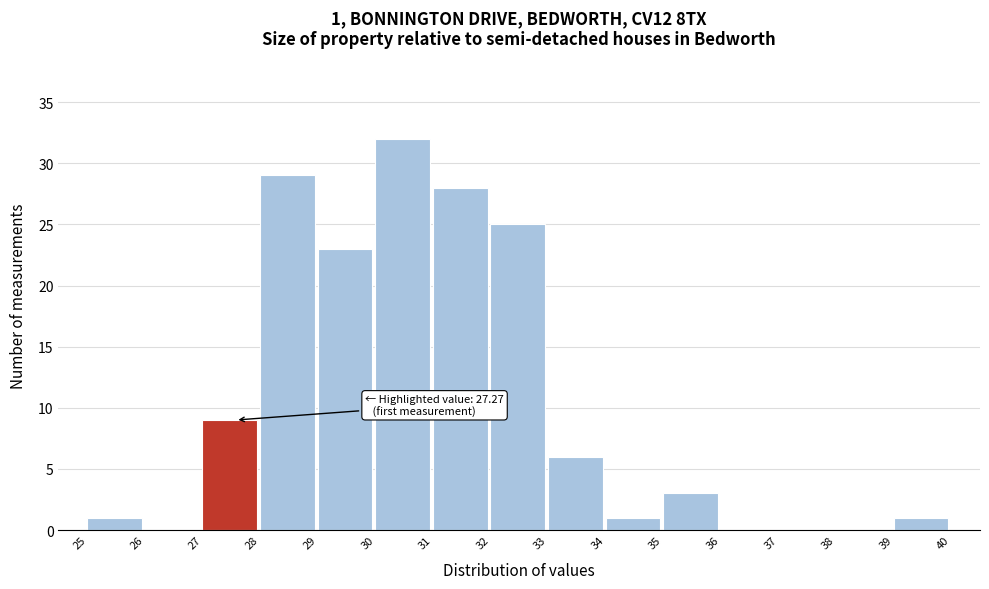

Reading left to right, transcribe all the data shown in this chart.

25=1	26=0	27=9	28=29	29=23	30=32	31=28	32=25	33=6	34=1	35=3	36=0	37=0	38=0	39=1